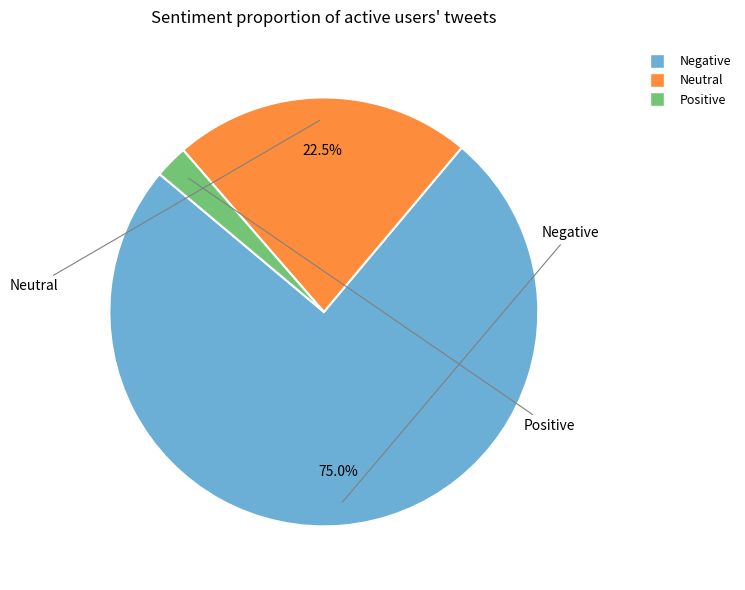

Is there any slice that represents more than half of the pie?

Yes